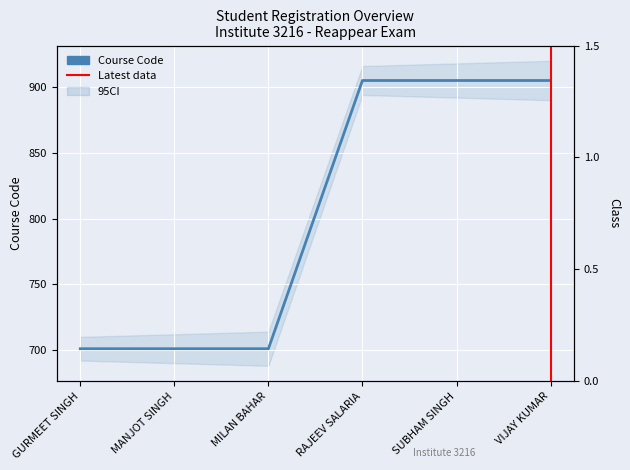

How many data points are less than 905?

3